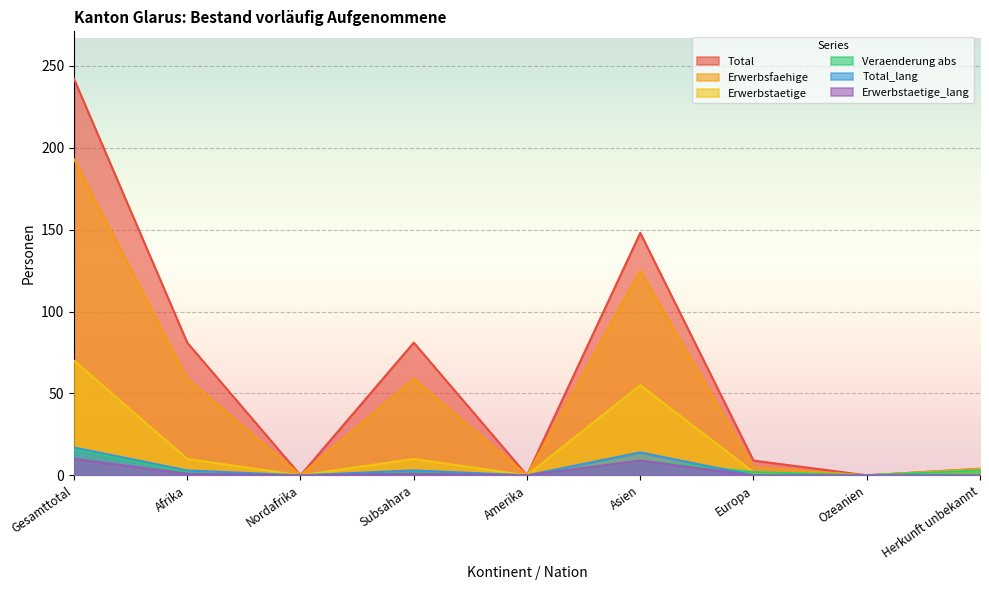

Reading right to left, extract all data points from this chart.

Total: Herkunft unbekannt=4	Ozeanien=0	Europa=9	Asien=148	Amerika=0	Subsahara=81	Nordafrika=0	Afrika=81	Gesamttotal=242
Erwerbsfaehige: Herkunft unbekannt=4	Ozeanien=0	Europa=5	Asien=125	Amerika=0	Subsahara=59	Nordafrika=0	Afrika=59	Gesamttotal=193
Erwerbstaetige: Herkunft unbekannt=3	Ozeanien=0	Europa=2	Asien=55	Amerika=0	Subsahara=10	Nordafrika=0	Afrika=10	Gesamttotal=70
Veraenderung abs: Herkunft unbekannt=3	Ozeanien=0	Europa=2	Asien=9	Amerika=0	Subsahara=2	Nordafrika=0	Afrika=2	Gesamttotal=16
Total_lang: Herkunft unbekannt=0	Ozeanien=0	Europa=0	Asien=14	Amerika=0	Subsahara=3	Nordafrika=0	Afrika=3	Gesamttotal=17
Erwerbstaetige_lang: Herkunft unbekannt=0	Ozeanien=0	Europa=0	Asien=9	Amerika=0	Subsahara=1	Nordafrika=0	Afrika=1	Gesamttotal=10